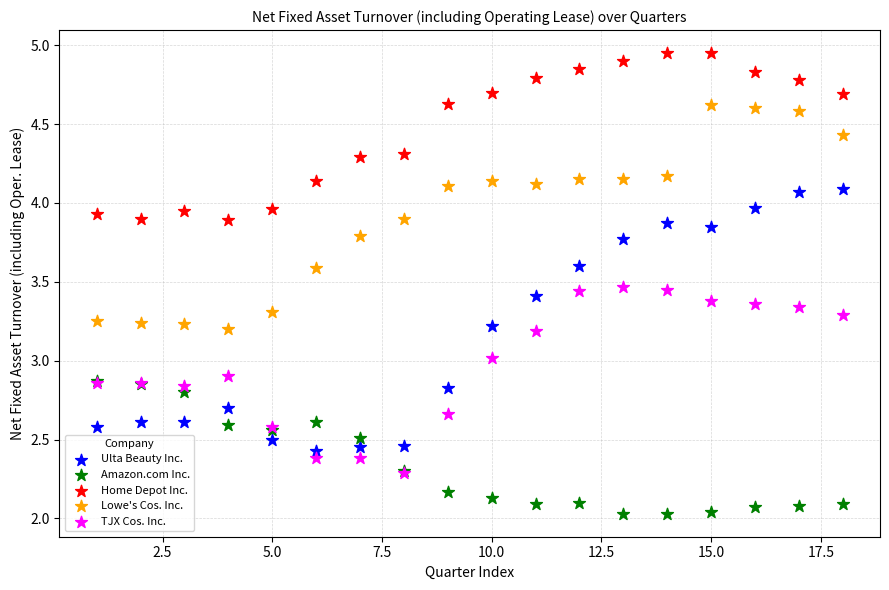

Which series reaches the maximum Y coordinate?

Home Depot Inc.